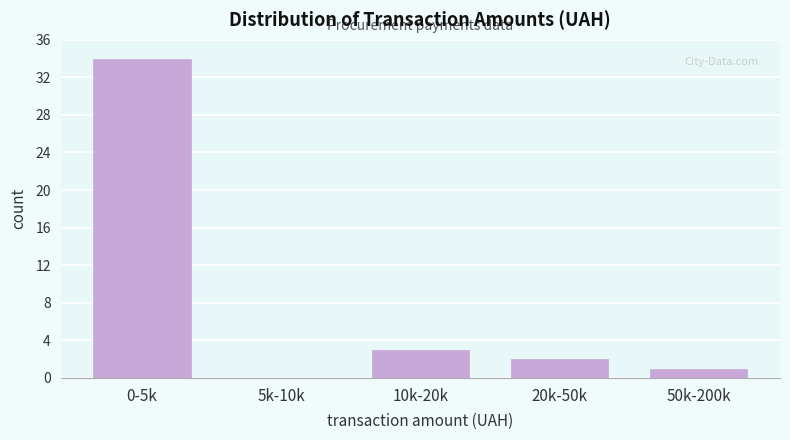

Reading left to right, what are all the values shown in this chart?

0-5k=34	5k-10k=0	10k-20k=3	20k-50k=2	50k-200k=1